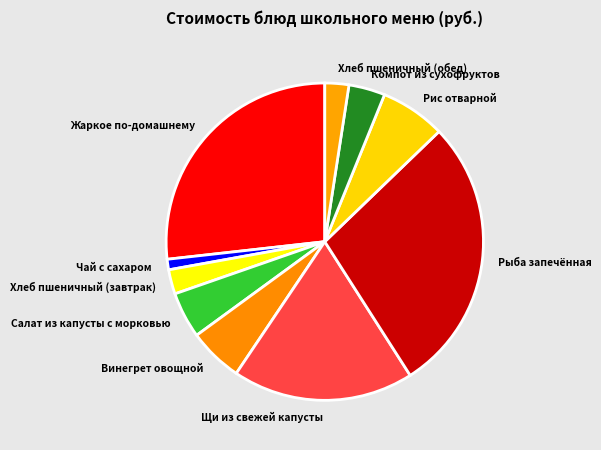

How many segments does this pie chart have?

10